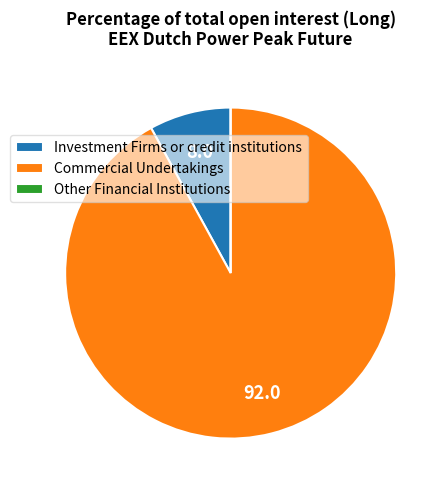

Combined, do Commercial Undertakings and Investment Firms or credit institutions account for over 50%?

Yes